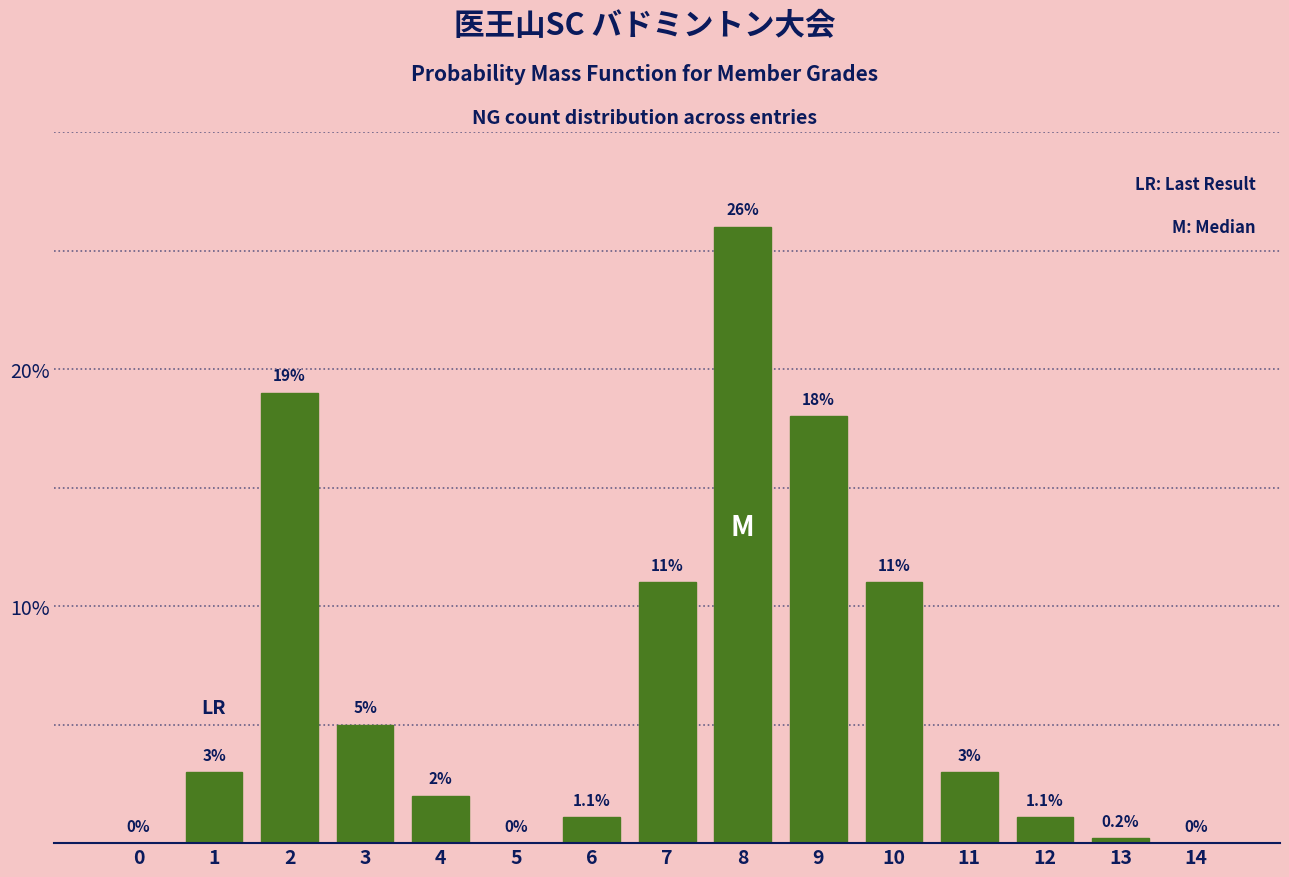

Reading left to right, extract all data points from this chart.

0=0.0	1=3.0	2=19.0	3=5.0	4=2.0	5=0.0	6=1.1	7=11.0	8=26.0	9=18.0	10=11.0	11=3.0	12=1.1	13=0.2	14=0.0